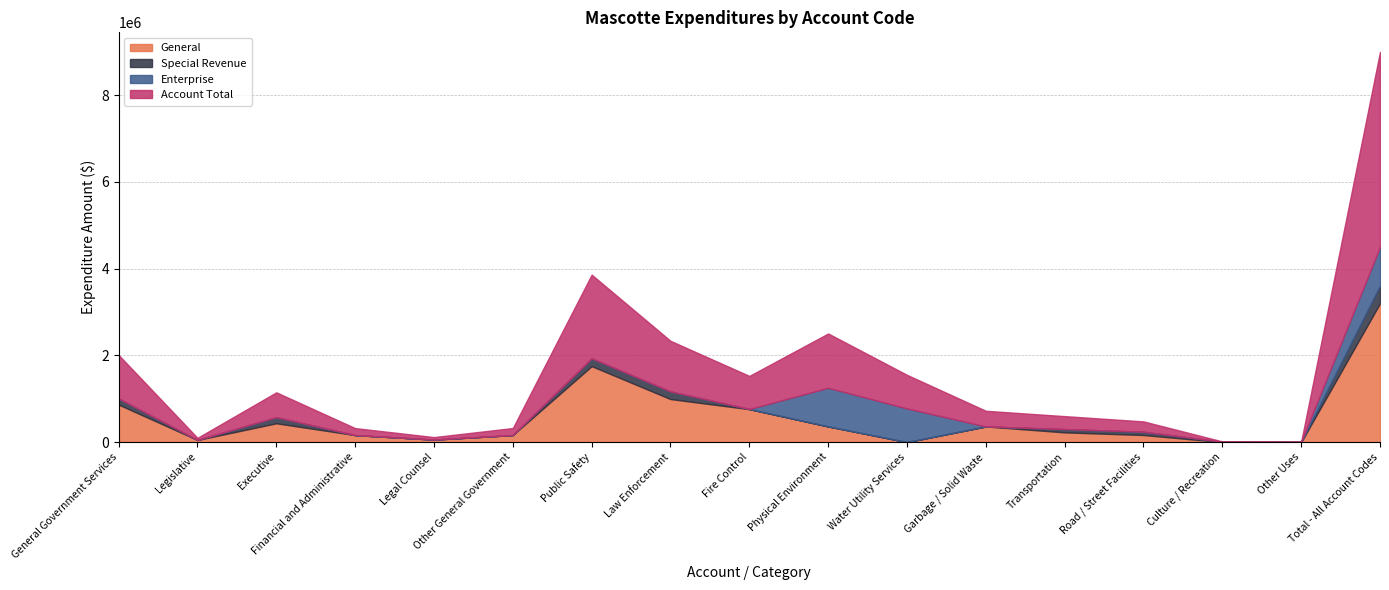

Does the chart have visible grid lines?

Yes